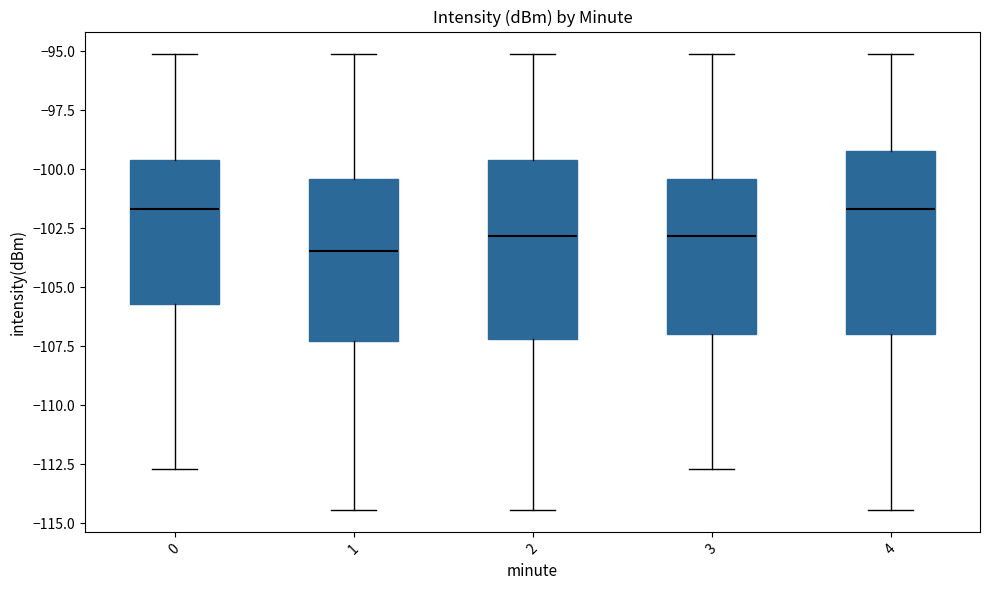

Where is the upper edge of the box at x = 4 on the y-axis? The values are not printed on the chart, so give them approximately, as read against the axis.

-99.0